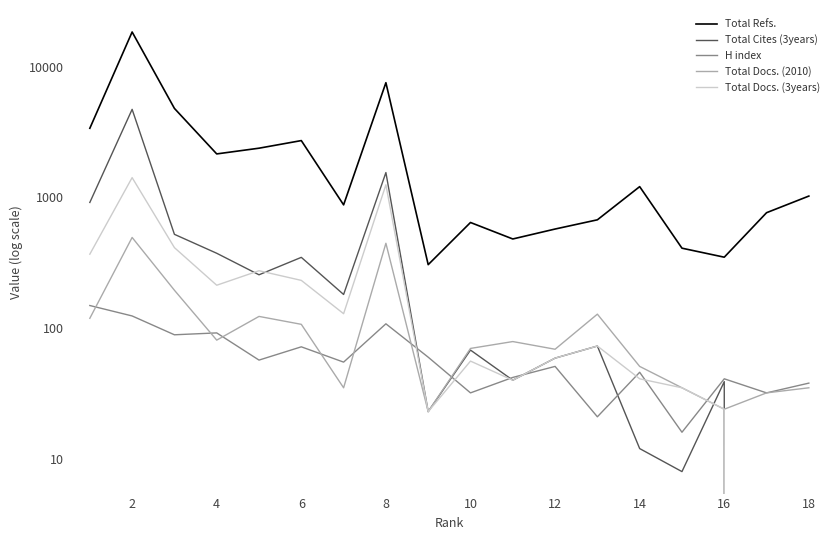

What is the highest value of the Total Refs. series?

18414